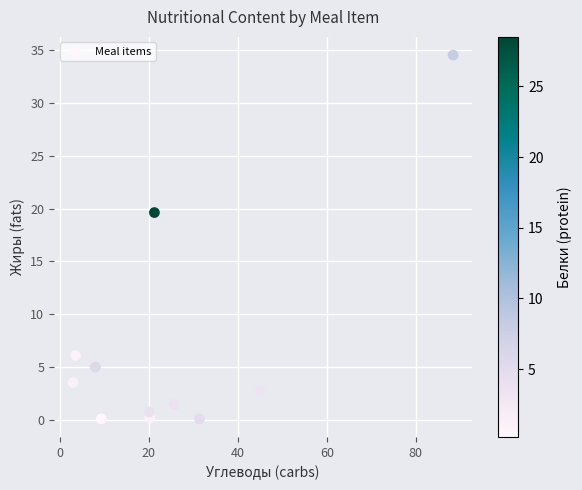

What is the average Y value?

6.7